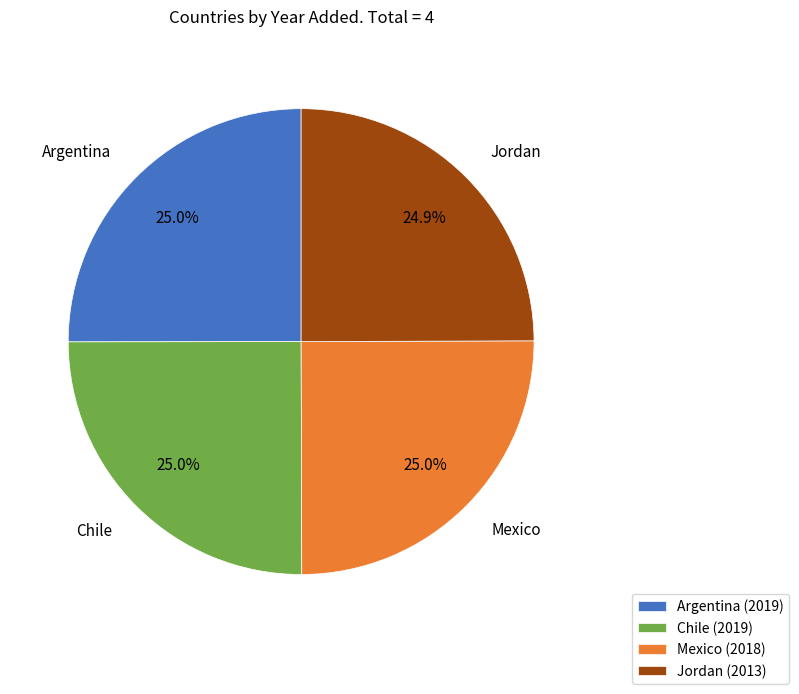

The Jordan slice represents 25% of the pie. True or false?

True